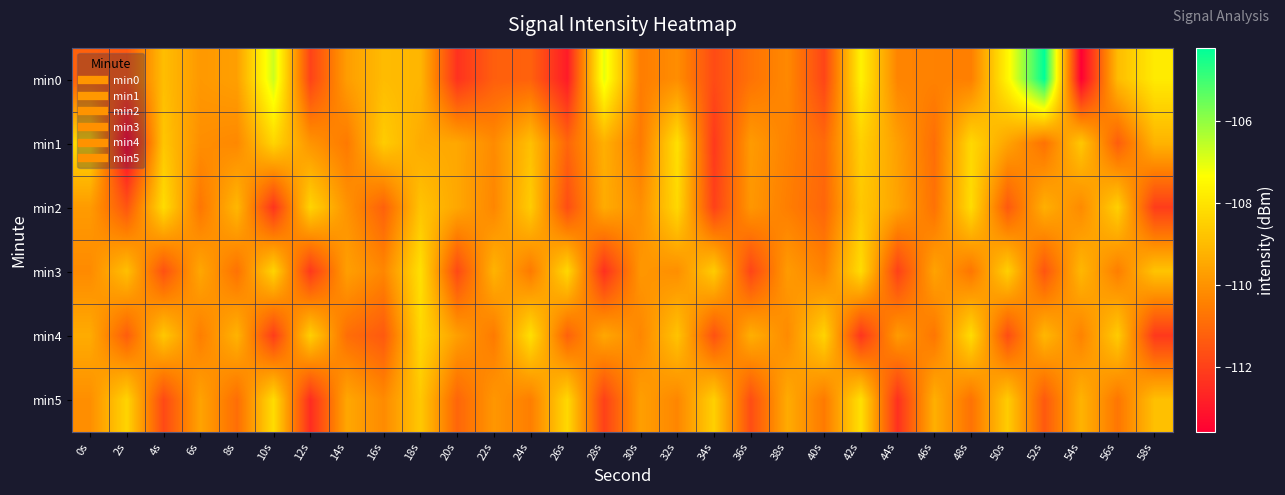

Reading right to left, what are all the values shown in this chart?

min0: 58s=-107.8	56s=-109.0	54s=-113.6	52s=-104.2	50s=-107.6	48s=-110.5	46s=-110.4	44s=-110.4	42s=-107.7	40s=-111.9	38s=-110.2	36s=-110.8	34s=-111.8	32s=-110.1	30s=-110.5	28s=-107.0	26s=-112.9	24s=-111.2	22s=-111.3	20s=-112.4	18s=-109.1	16s=-109.0	14s=-109.7	12s=-112.0	10s=-106.7	8s=-109.7	6s=-109.9	4s=-108.9	2s=-111.4	0s=-111.2
min1: 58s=-109.2	56s=-111.3	54s=-108.7	52s=-110.8	50s=-109.6	48s=-108.3	46s=-110.9	44s=-109.7	42s=-108.5	40s=-111.0	38s=-110.4	36s=-109.8	34s=-112.2	32s=-108.1	30s=-110.6	28s=-109.3	26s=-111.1	24s=-108.9	22s=-110.2	20s=-109.5	18s=-109.4	16s=-108.6	14s=-110.6	12s=-110.0	10s=-108.4	8s=-110.3	6s=-110.1	4s=-108.7	2s=-113.6	0s=-108.2
min2: 58s=-112.1	56s=-108.5	54s=-110.2	52s=-109.3	50s=-111.4	48s=-108.2	46s=-110.8	44s=-109.6	42s=-108.7	40s=-111.1	38s=-110.5	36s=-109.9	34s=-112.0	32s=-108.3	30s=-110.1	28s=-109.4	26s=-111.7	24s=-108.6	22s=-110.3	20s=-109.5	18s=-108.8	16s=-111.2	14s=-110.0	12s=-108.4	10s=-112.3	8s=-109.1	6s=-110.7	4s=-108.2	2s=-111.5	0s=-109.8
min3: 58s=-108.8	56s=-110.5	54s=-109.1	52s=-111.5	50s=-108.5	48s=-110.7	46s=-109.6	44s=-112.0	42s=-108.2	40s=-110.4	38s=-109.8	36s=-111.9	34s=-108.6	32s=-110.1	30s=-109.9	28s=-112.4	26s=-108.3	24s=-110.6	22s=-109.2	20s=-111.8	18s=-108.1	16s=-110.3	14s=-109.7	12s=-112.2	10s=-108.4	8s=-110.8	6s=-109.5	4s=-111.6	2s=-108.9	0s=-110.2
min4: 58s=-112.2	56s=-108.6	54s=-110.4	52s=-109.1	50s=-111.7	48s=-108.2	46s=-110.7	44s=-109.8	42s=-112.3	40s=-108.4	38s=-110.2	36s=-109.3	34s=-111.6	32s=-108.8	30s=-110.3	28s=-109.5	26s=-111.2	24s=-108.1	22s=-110.6	20s=-109.7	18s=-108.3	16s=-111.4	14s=-110.9	12s=-108.5	10s=-112.1	8s=-109.2	6s=-110.5	4s=-108.7	2s=-111.3	0s=-109.4
min5: 58s=-108.9	56s=-110.7	54s=-109.2	52s=-111.4	50s=-108.6	48s=-110.8	46s=-109.3	44s=-112.4	42s=-108.1	40s=-110.6	38s=-109.4	36s=-111.7	34s=-108.5	32s=-110.3	30s=-109.7	28s=-112.0	26s=-108.3	24s=-110.5	22s=-109.9	20s=-111.1	18s=-108.7	16s=-110.2	14s=-109.5	12s=-112.5	10s=-108.2	8s=-110.9	6s=-109.6	4s=-111.8	2s=-108.4	0s=-110.1